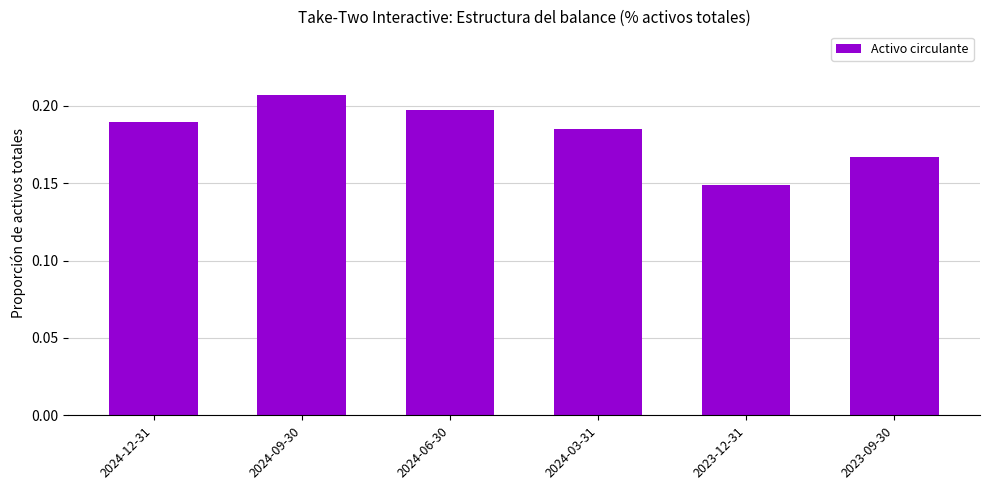

The chart shows a value of 0.3 at 2024-09-30. True or false?

False